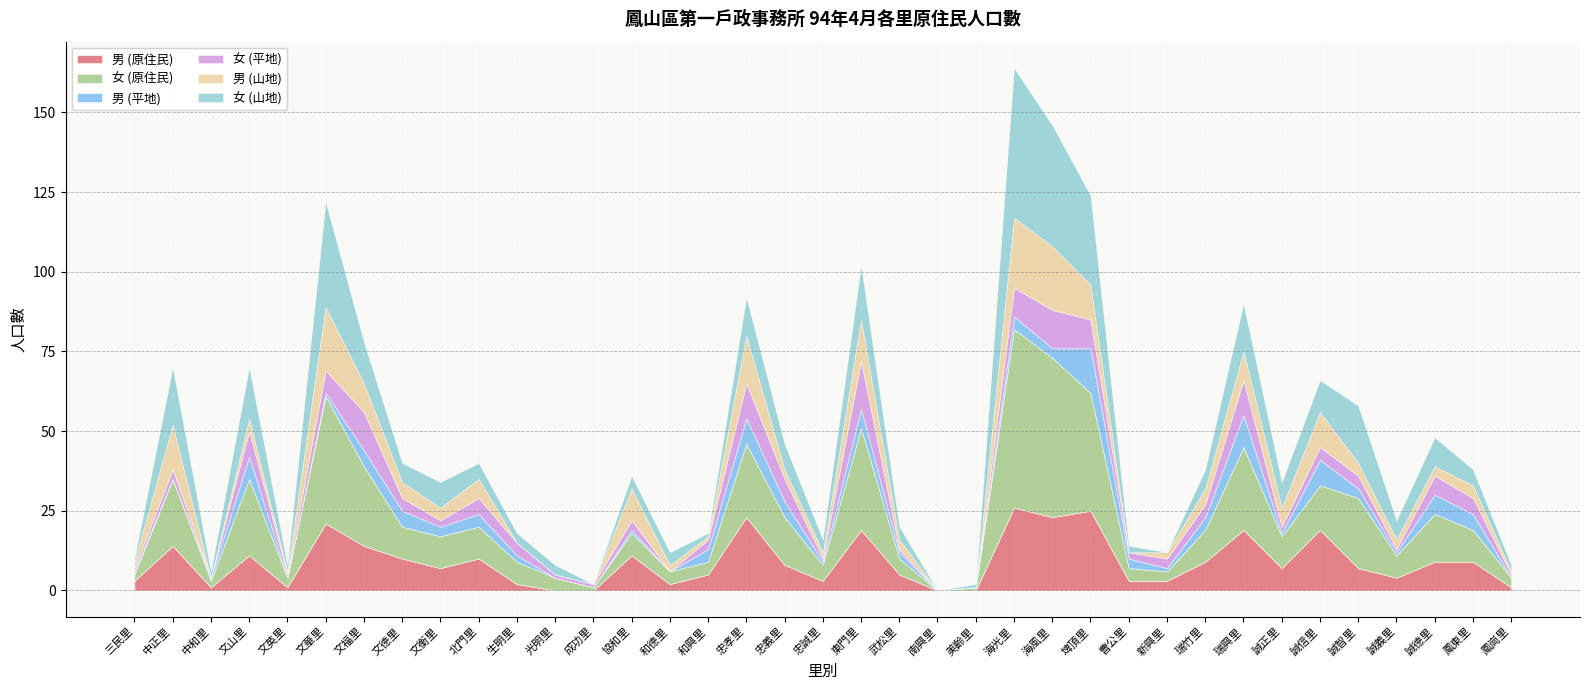

Which category has the highest value in the 男 (原住民) series?

海光里